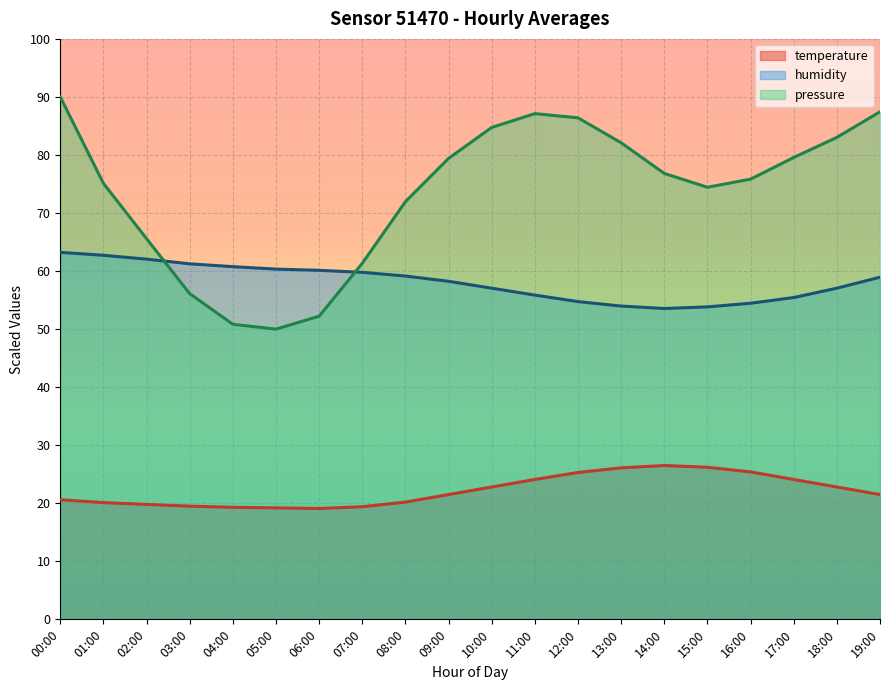

At which label is humidity closest to 58?

09:00